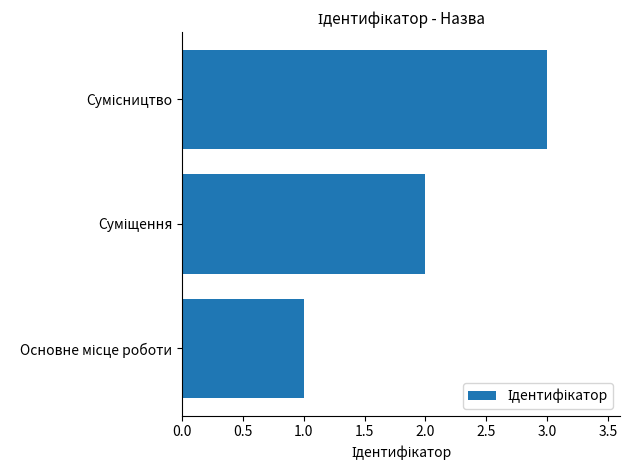

What is the sum of all values?

6